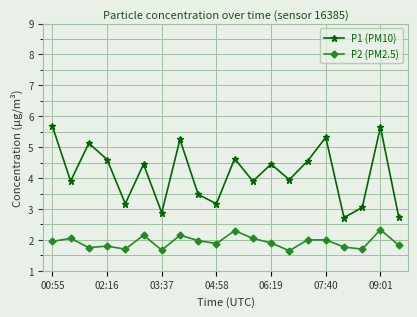

What is the average value of the P2 (PM2.5) series?

1.9